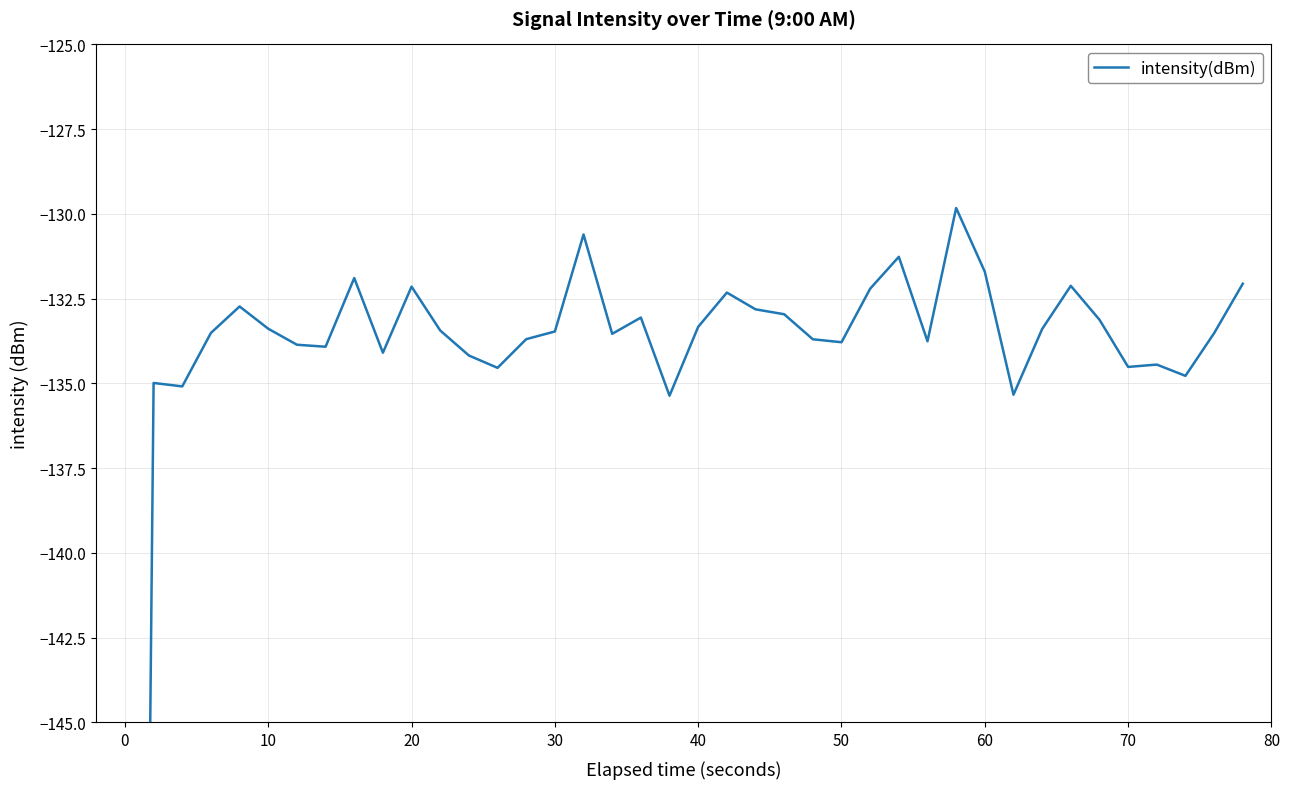

Reading left to right, list all the values displayed in this chart.

-220.5	-135.0	-135.1	-133.5	-132.7	-133.4	-133.9	-133.9	-131.9	-134.1	-132.1	-133.4	-134.2	-134.5	-133.7	-133.5	-130.6	-133.5	-133.1	-135.4	-133.3	-132.3	-132.8	-133.0	-133.7	-133.8	-132.2	-131.3	-133.8	-129.8	-131.7	-135.3	-133.4	-132.1	-133.1	-134.5	-134.4	-134.8	-133.5	-132.1